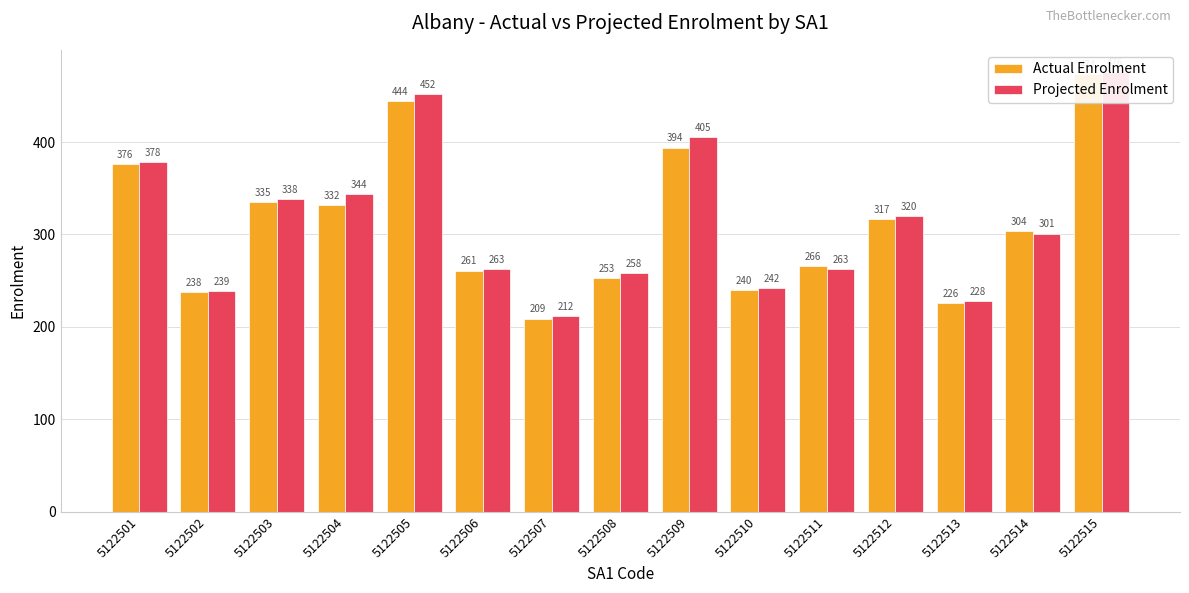

What is the sum of all Actual Enrolment values?

4669